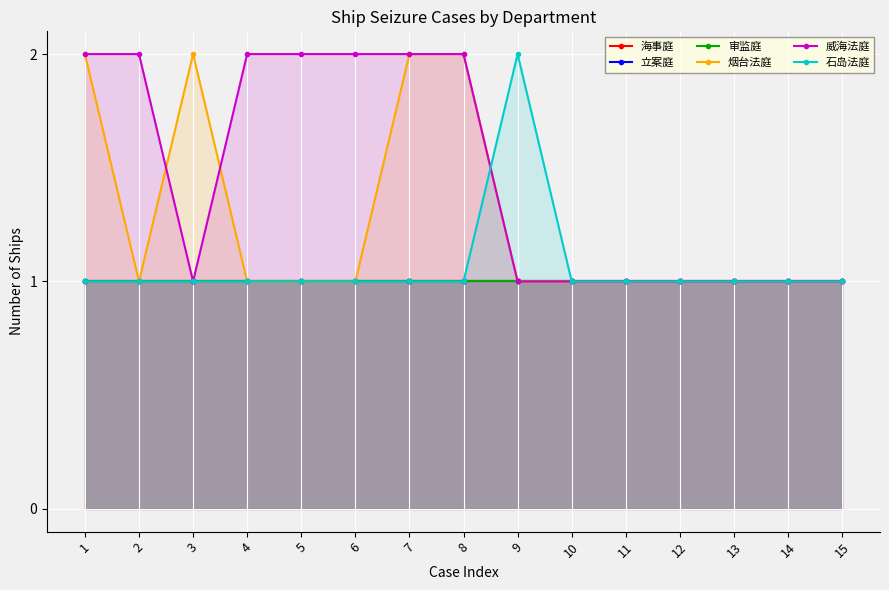

What is the value of the 审监庭 point at the 3rd from the left?

1